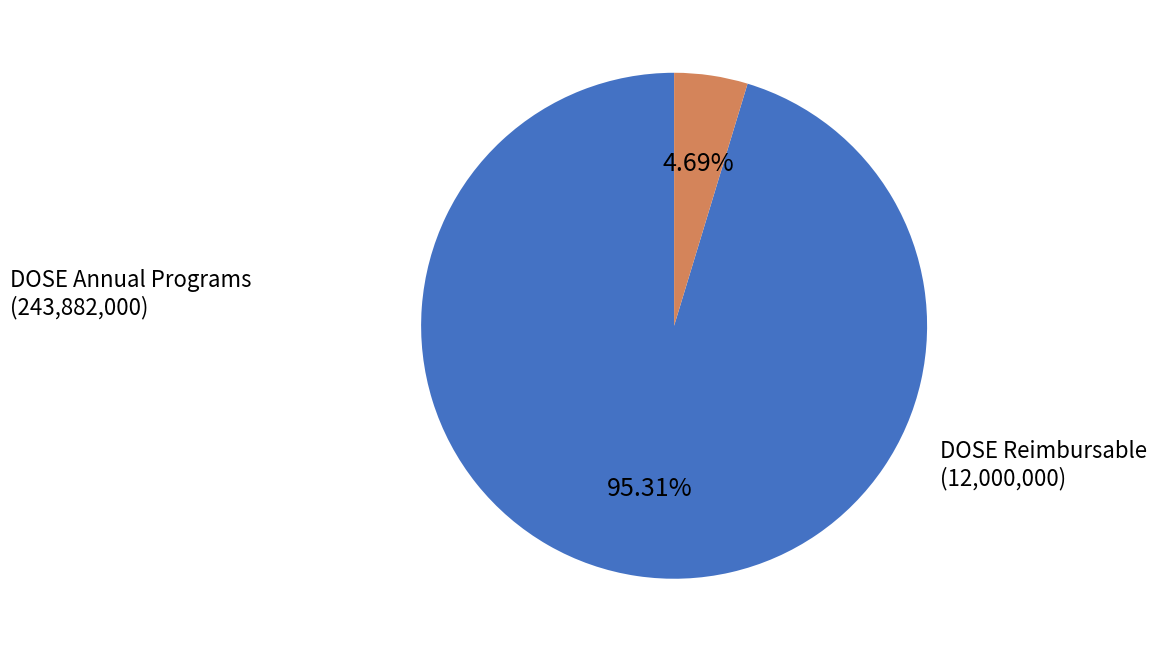

To the nearest percent, what is the average slice percentage?

50%